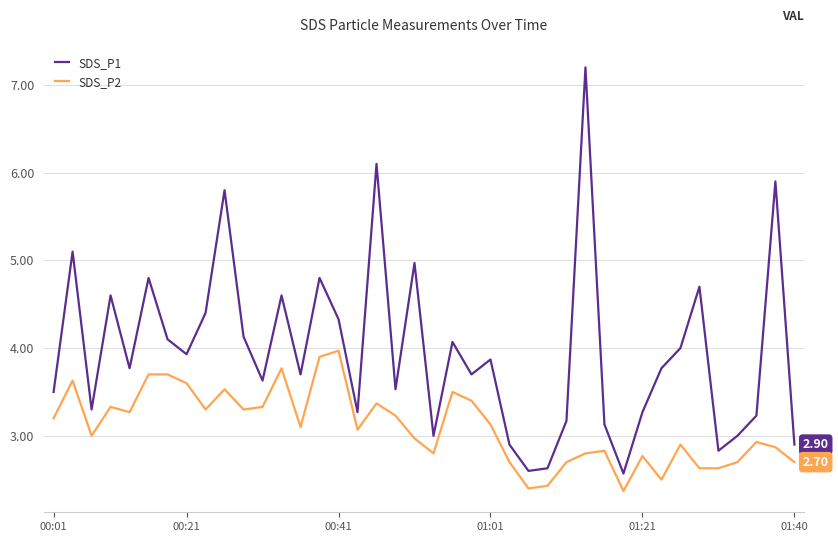

Is this an area chart (filled region under the line)?

No